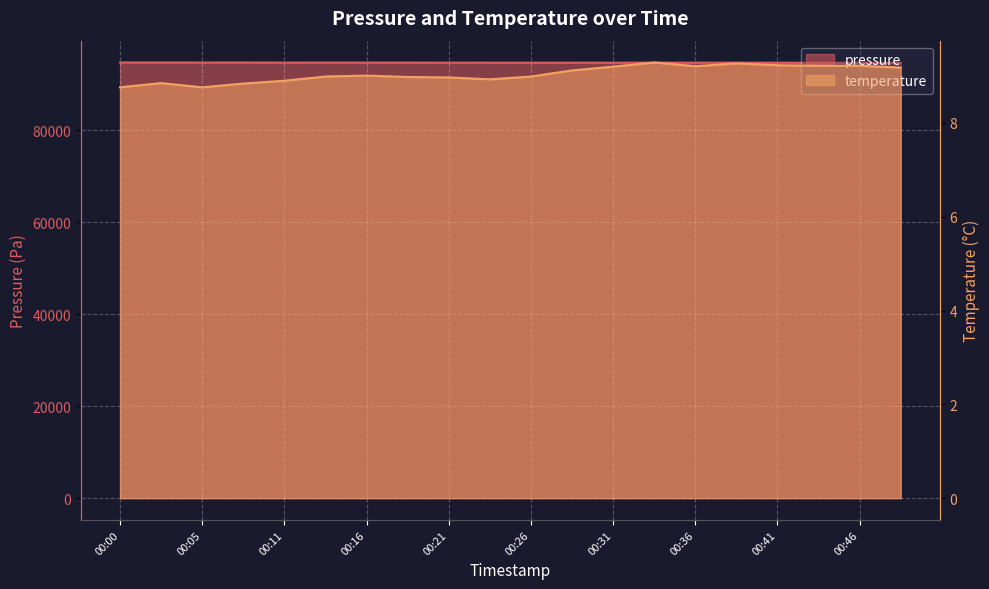

The temperature series shows 8.9 at 00:11. True or false?

True